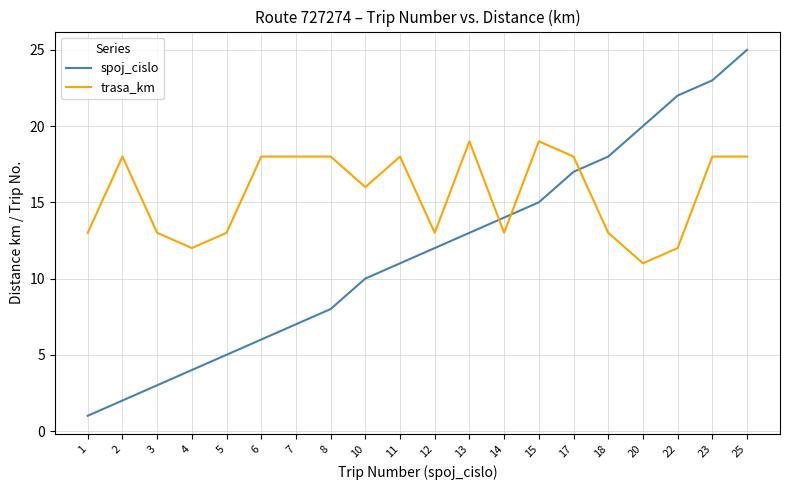

What are all the series names shown in the legend?

spoj_cislo, trasa_km